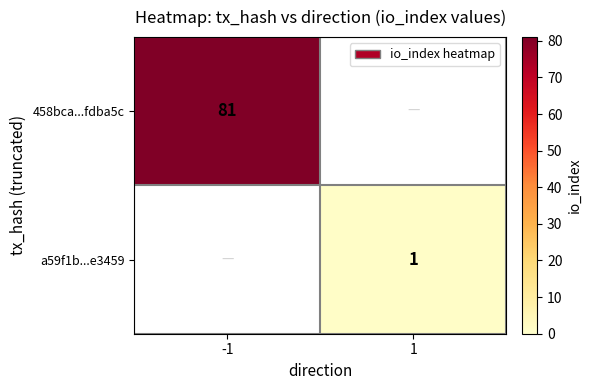

The 458bca...fdba5c series shows 81 at -1. True or false?

True